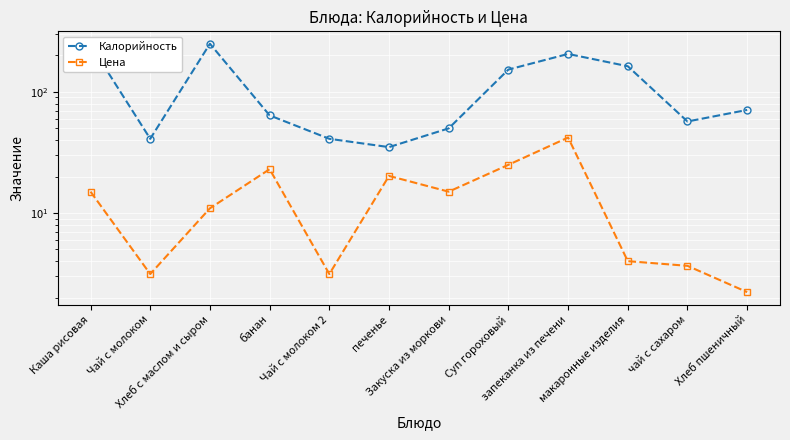

True or false: Калорийность has more than 2 points higher than both neighbors.

False